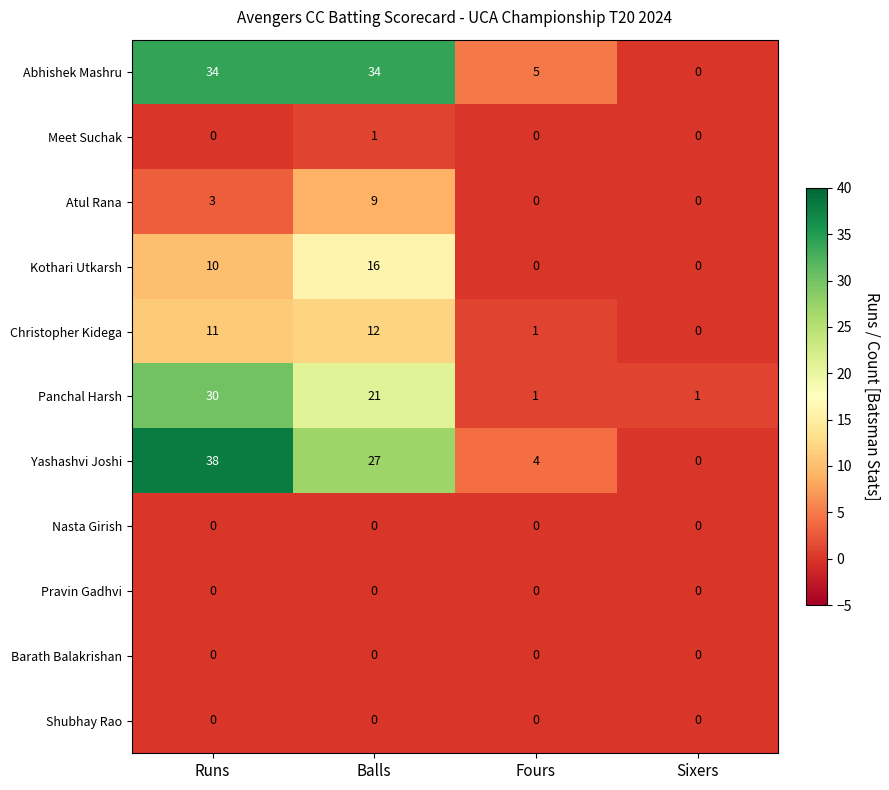

At how many categories does at least one series exceed 32?

2